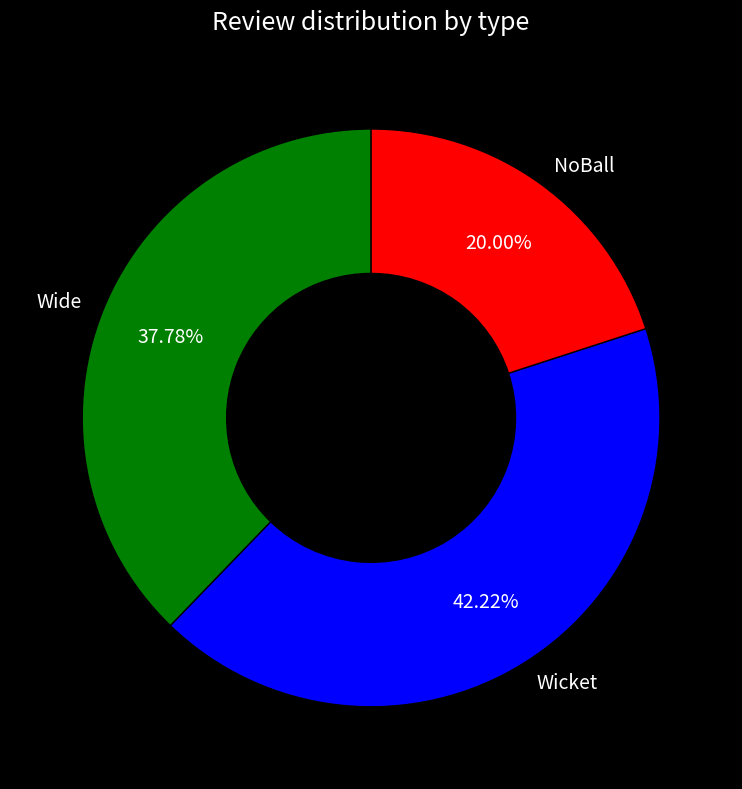

Rank the categories by value from lowest to highest.

NoBall, Wide, Wicket